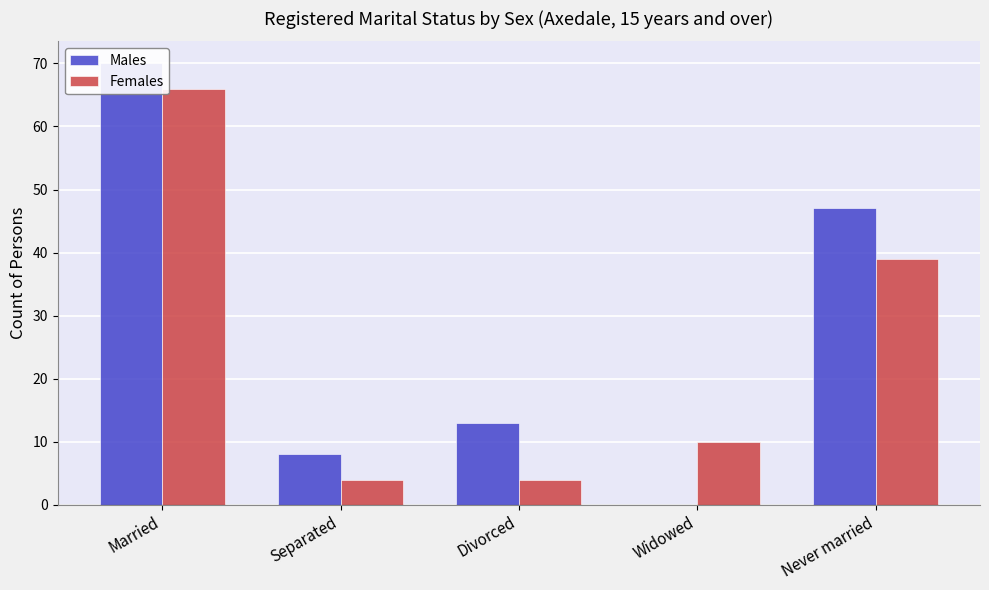

True or false: Females has a value of 10 at Widowed.

True